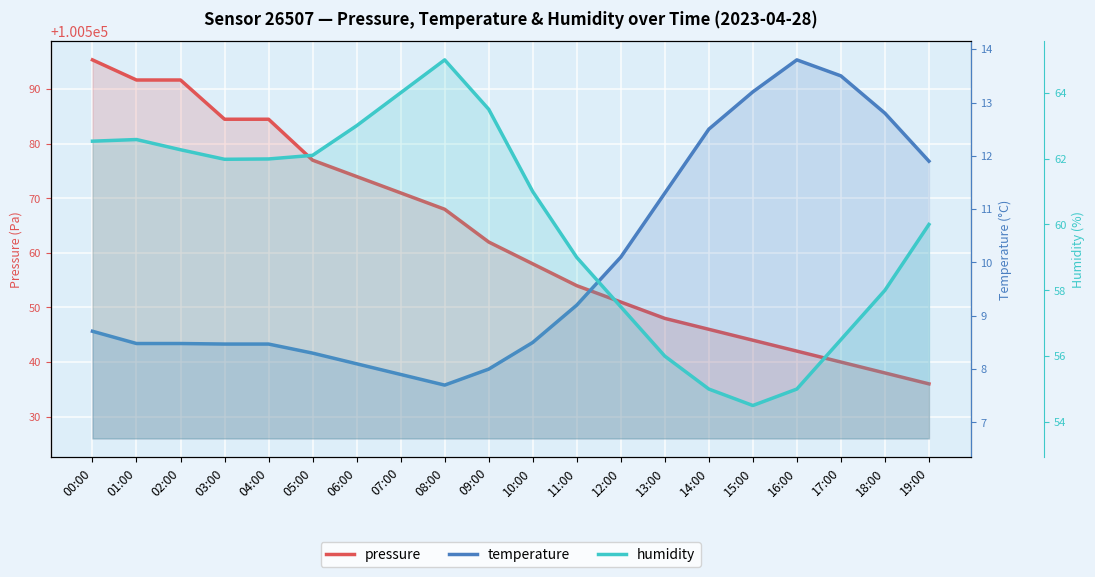

Is the value of temperature at 15:00 greater than the value of pressure at 17:00?

No